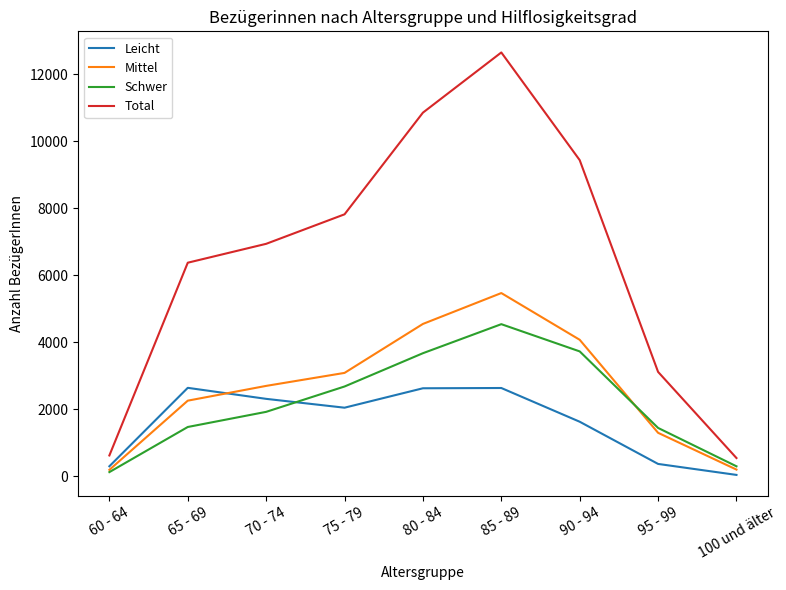

True or false: Mittel has a value of 1301 at 95 - 99.

True